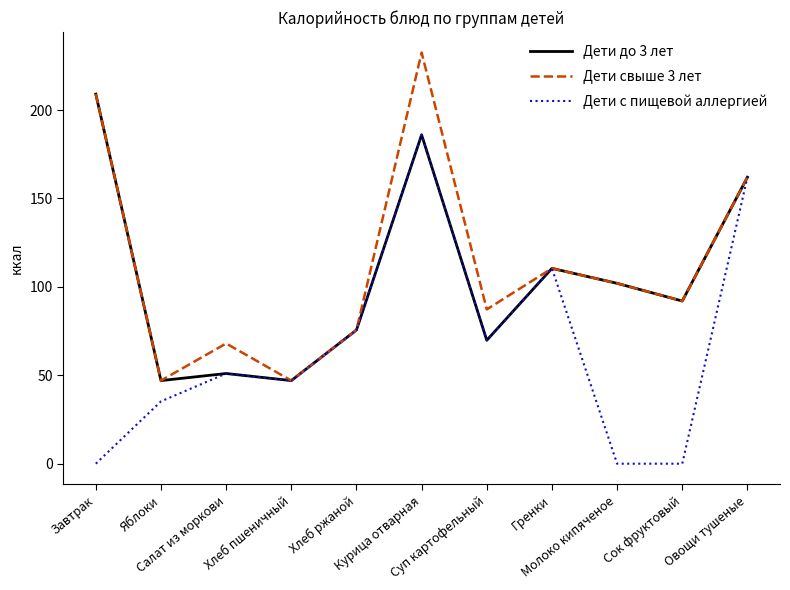

What is the highest value of the Дети до 3 лет series?

209.0